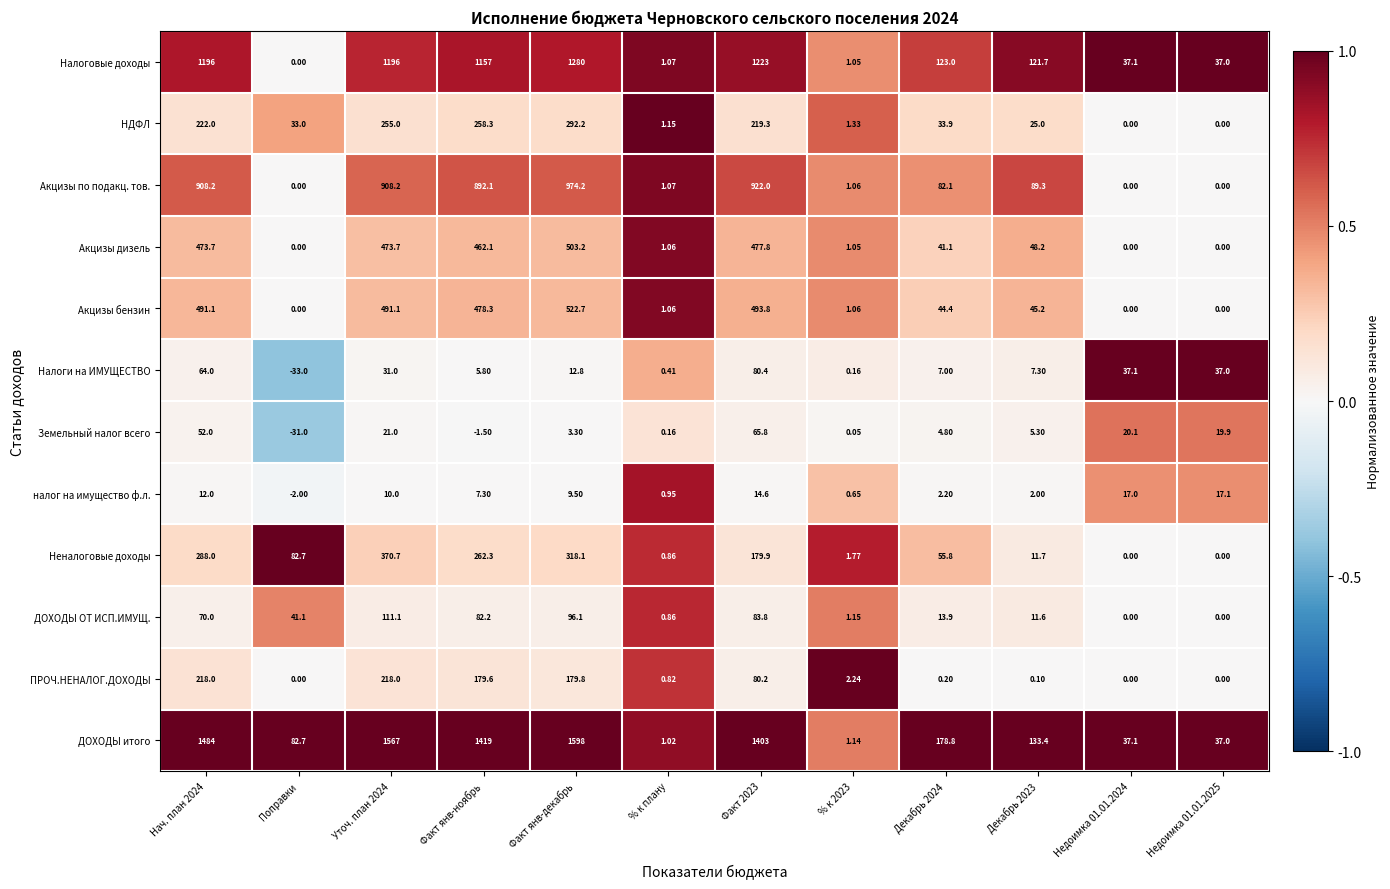

At which category is the sum across all series the highest?

Факт янв-декабрь